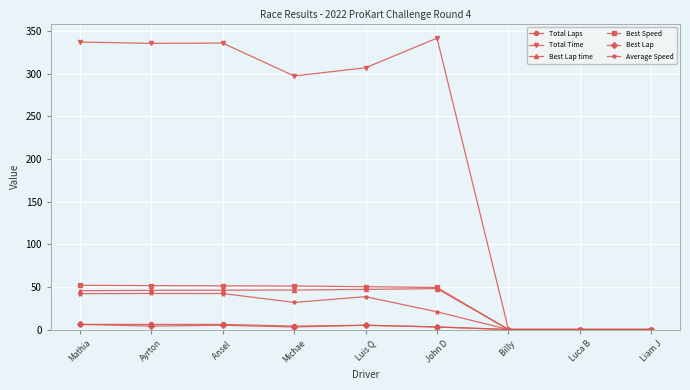

What is the average value of the Total Time series?

217.1